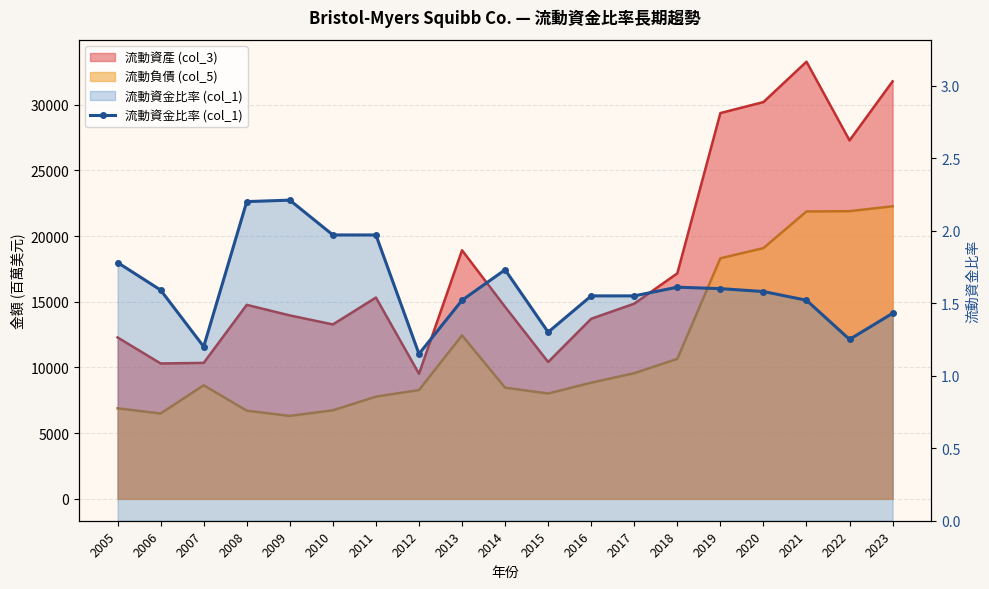

What is the value of the 16th point from the left?

1.6